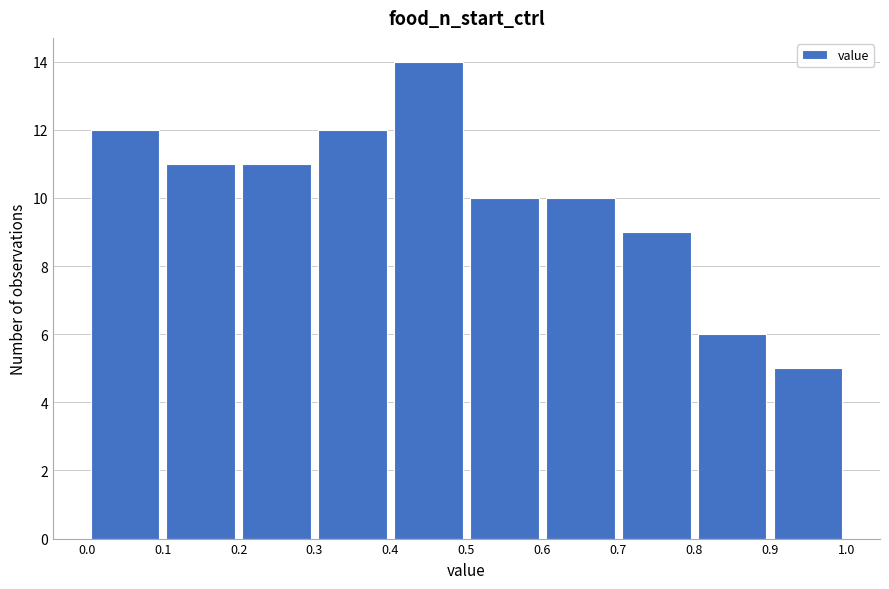

Reading left to right, list every bar in this chart as the range it spans on the x-axis followed by its height. The values are not printed on the chart, so give them approximately, as read against the axis.

0.0 to 0.1: 12
0.1 to 0.2: 11
0.2 to 0.3: 11
0.3 to 0.4: 12
0.4 to 0.5: 14
0.5 to 0.6: 10
0.6 to 0.7: 10
0.7 to 0.8: 9
0.8 to 0.9: 6
0.9 to 1.0: 5